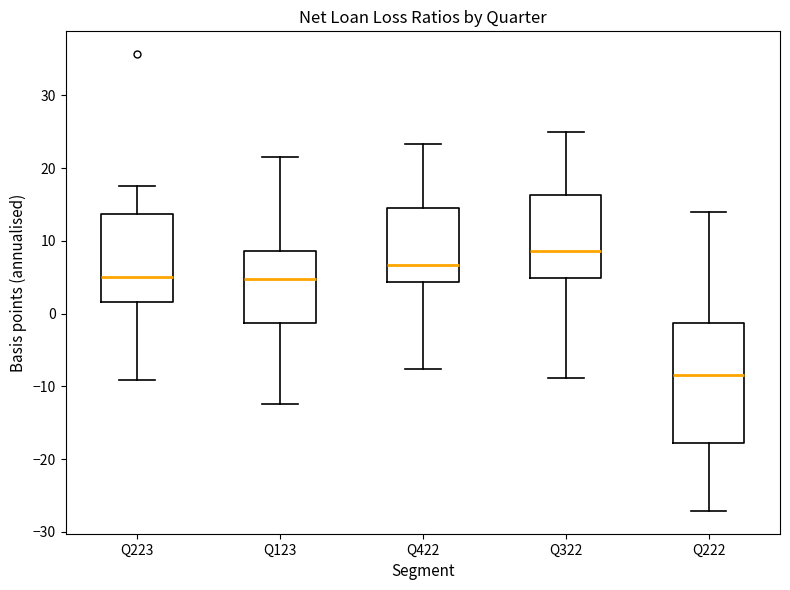

Comparing the boxes themselves (not the whiskers), which one is the tallest?

Q222